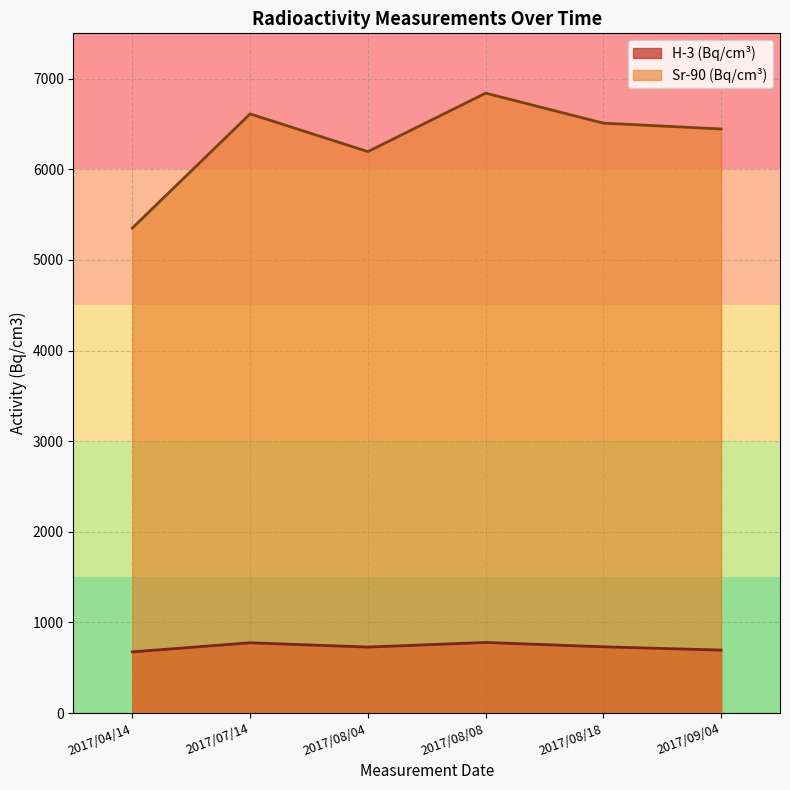

Reading right to left, extract all data points from this chart.

H-3: 2017/09/04=694.9	2017/08/18=731.1	2017/08/08=779.2	2017/08/04=728.0	2017/07/14=775.6	2017/04/14=674.9
Sr-90: 2017/09/04=6445.0	2017/08/18=6509.0	2017/08/08=6840.0	2017/08/04=6195.0	2017/07/14=6611.0	2017/04/14=5352.0